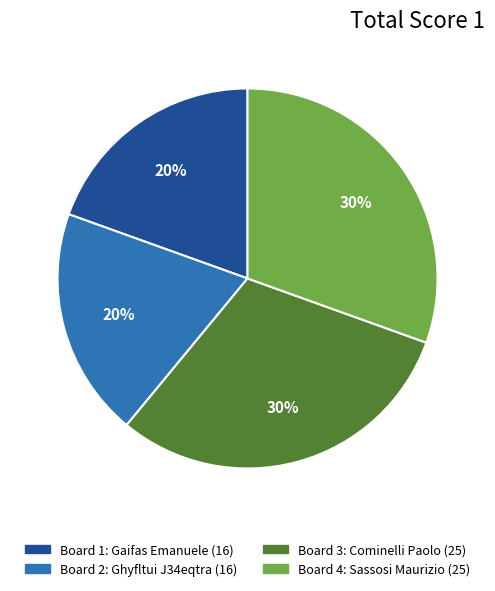

True or false: Board 4: Sassosi Maurizio accounts for 21% of the total.

False